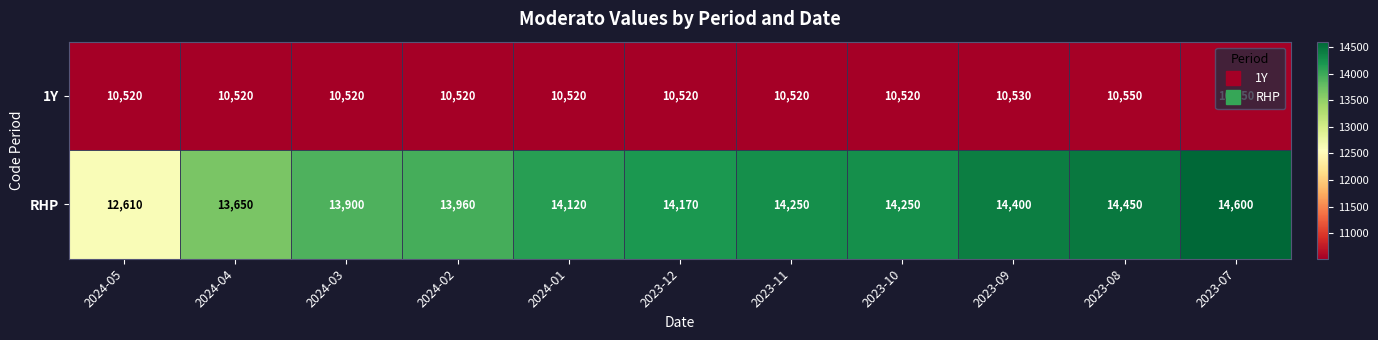

The 1Y series shows 10520 at 2024-04. True or false?

True